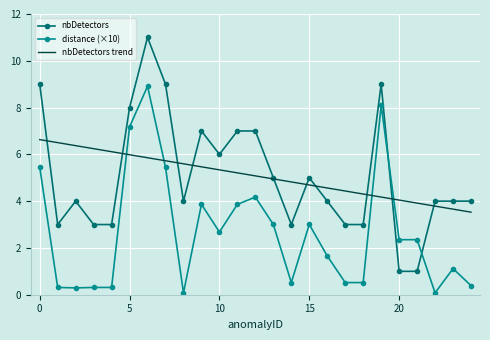

What is the minimum value for nbDetectors?

1.0